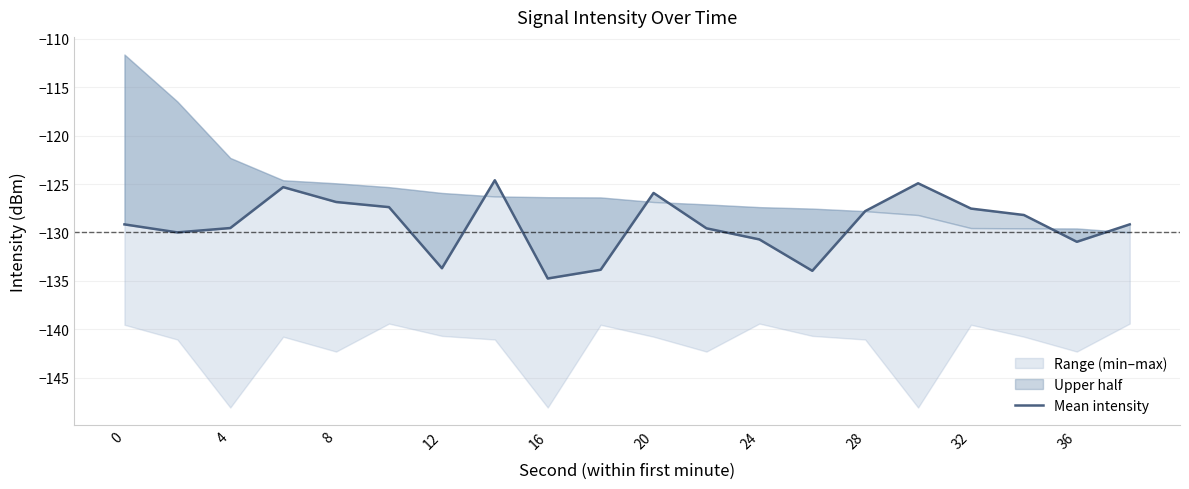

Which has a higher value, 18 or 36?

18